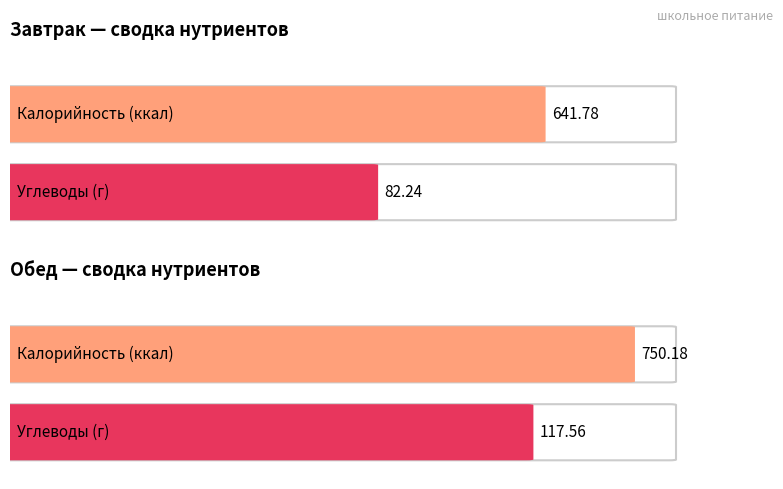

Where does the Углеводы series first go above 117?

Обед